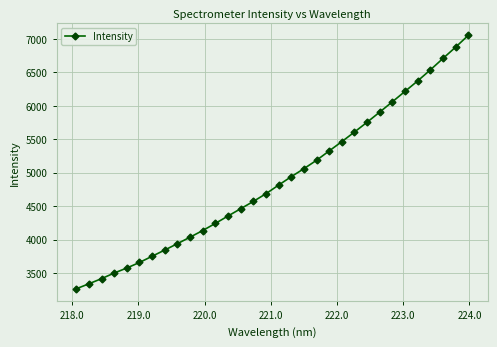

How many distinct data groups are displayed?

1